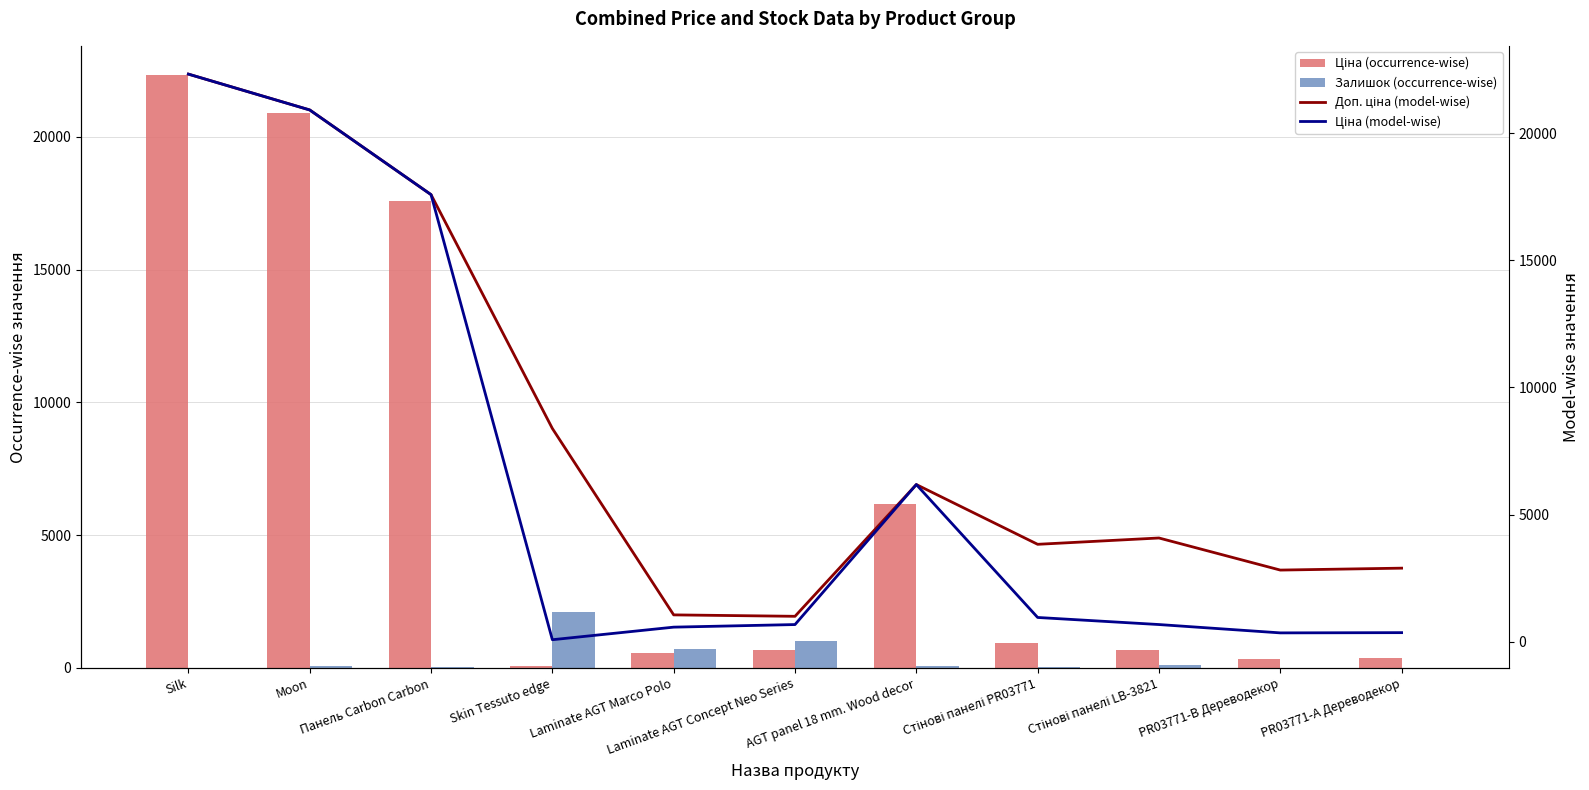

What is the spread (max minus min) of values at Панель Carbon Carbon?

17554.6